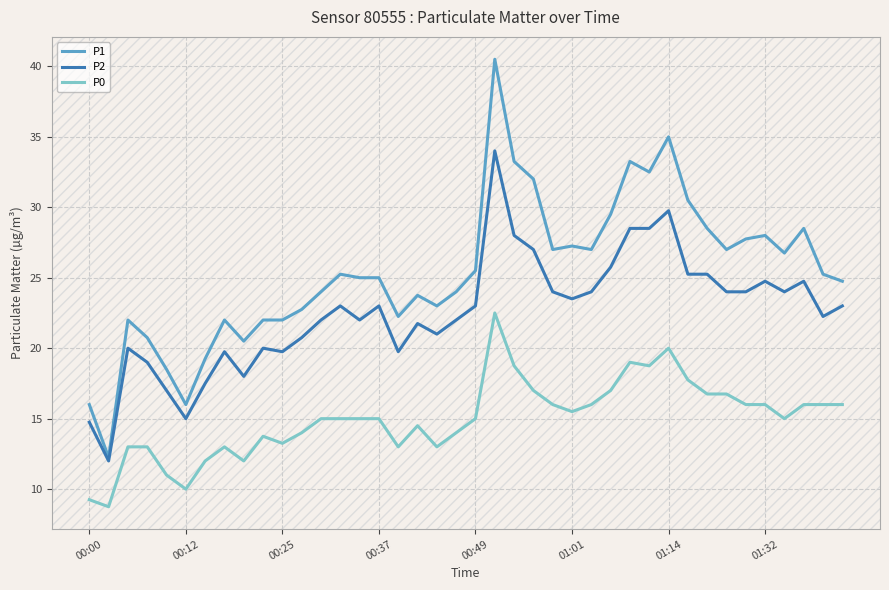

What is the maximum value for P2?

34.0